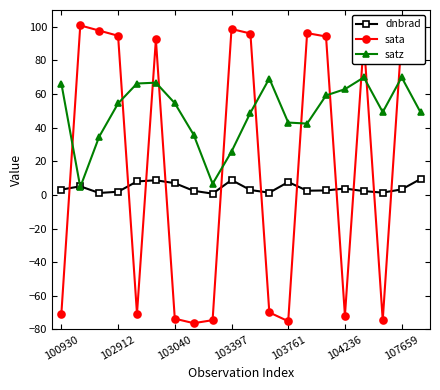

What is the maximum value shown in the chart?

100.8